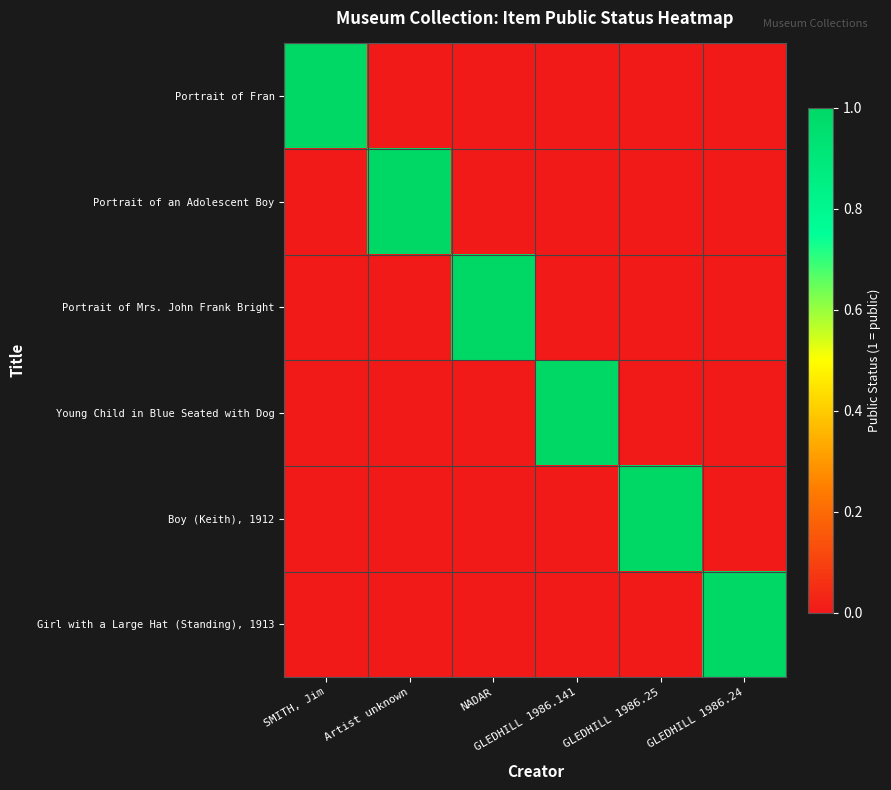

Reading right to left, what are all the values shown in this chart?

Portrait of Fran: GLEDHILL 1986.24=0	GLEDHILL 1986.25=0	GLEDHILL 1986.141=0	NADAR=0	Artist unknown=0	SMITH, Jim=1
Portrait of an Adolescent Boy: GLEDHILL 1986.24=0	GLEDHILL 1986.25=0	GLEDHILL 1986.141=0	NADAR=0	Artist unknown=1	SMITH, Jim=0
Portrait of Mrs. John Frank Bright: GLEDHILL 1986.24=0	GLEDHILL 1986.25=0	GLEDHILL 1986.141=0	NADAR=1	Artist unknown=0	SMITH, Jim=0
Young Child in Blue Seated with Dog: GLEDHILL 1986.24=0	GLEDHILL 1986.25=0	GLEDHILL 1986.141=1	NADAR=0	Artist unknown=0	SMITH, Jim=0
Boy (Keith), 1912: GLEDHILL 1986.24=0	GLEDHILL 1986.25=1	GLEDHILL 1986.141=0	NADAR=0	Artist unknown=0	SMITH, Jim=0
Girl with a Large Hat (Standing), 1913: GLEDHILL 1986.24=1	GLEDHILL 1986.25=0	GLEDHILL 1986.141=0	NADAR=0	Artist unknown=0	SMITH, Jim=0